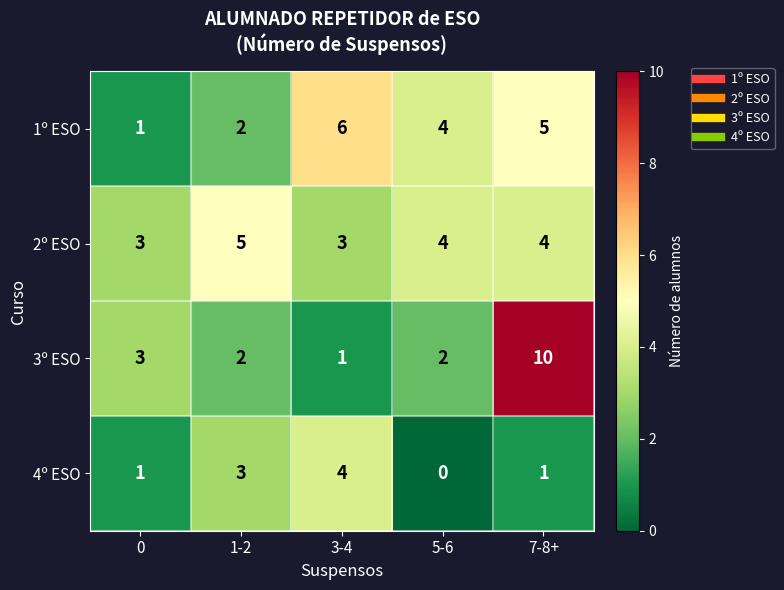

What is the difference between the second highest and minimum values in the 1º ESO series?

4